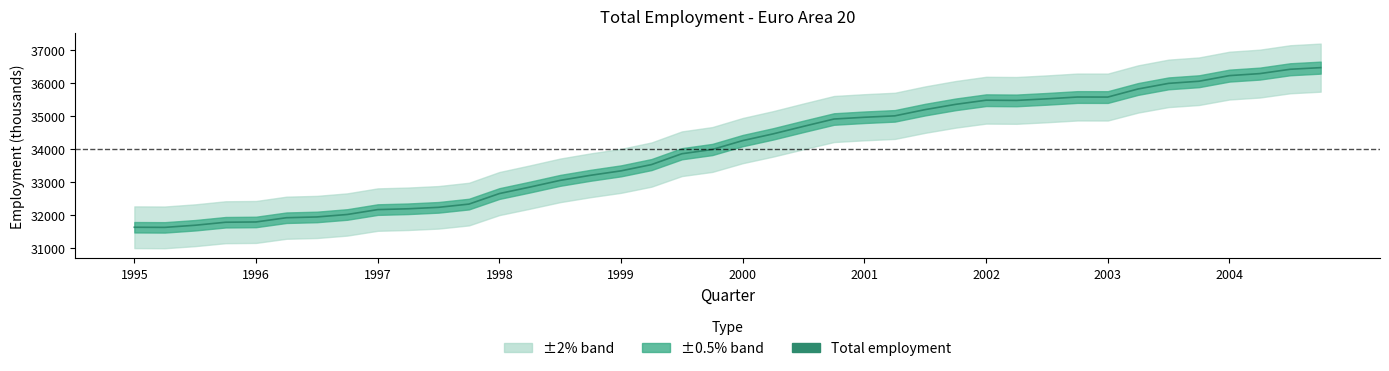

Where does the data first go above 34253?

2000